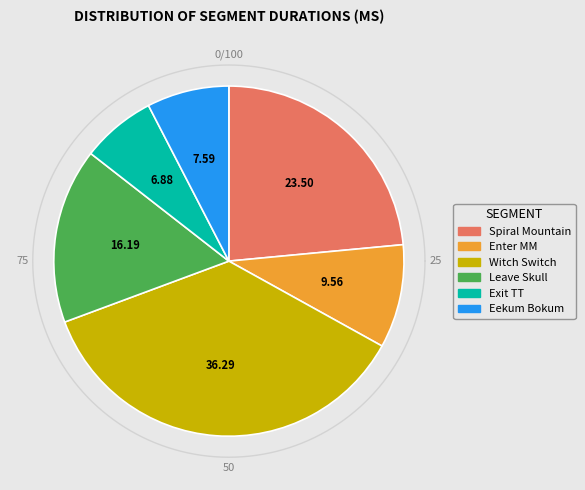

True or false: Enter MM accounts for 1% of the total.

False